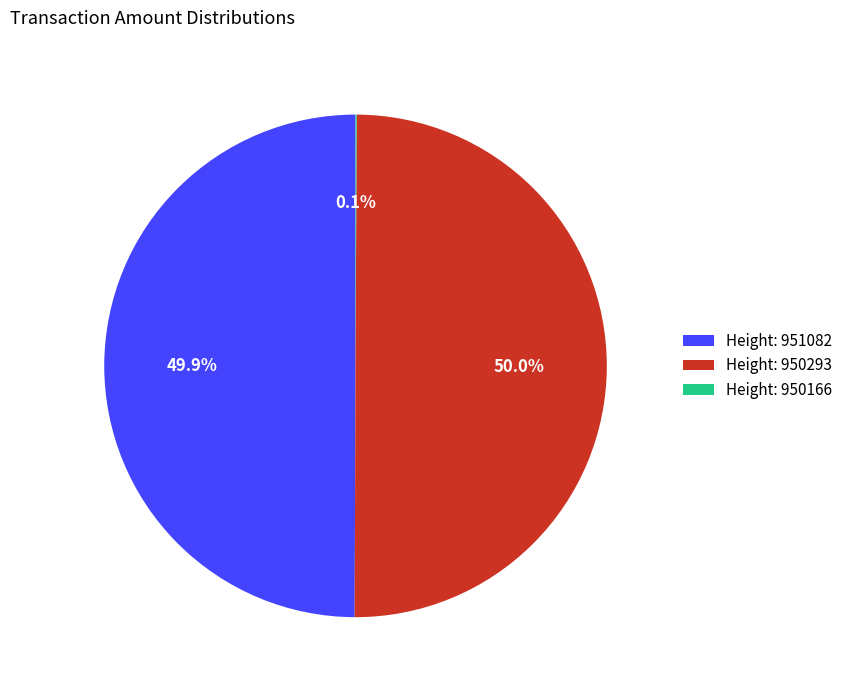

To the nearest percent, what is the difference between the largest and smallest slice percentages?

50%